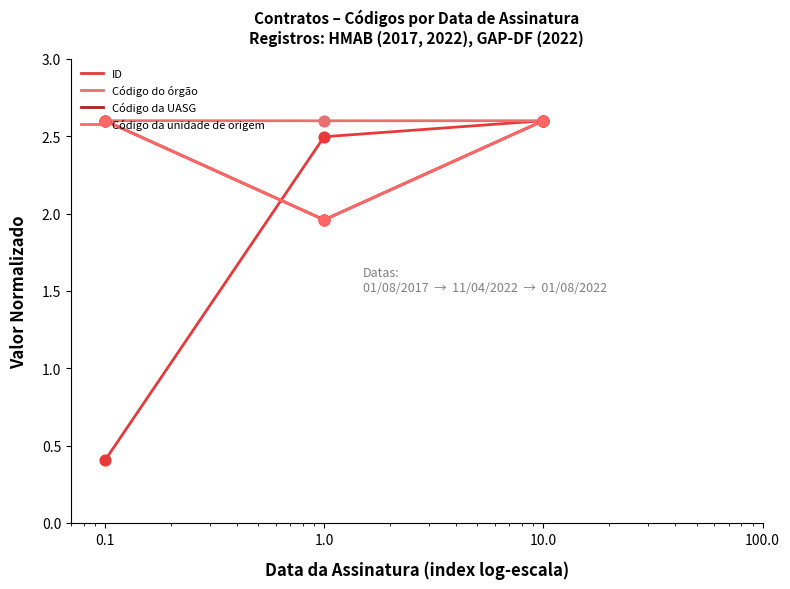

Does the chart have visible grid lines?

No